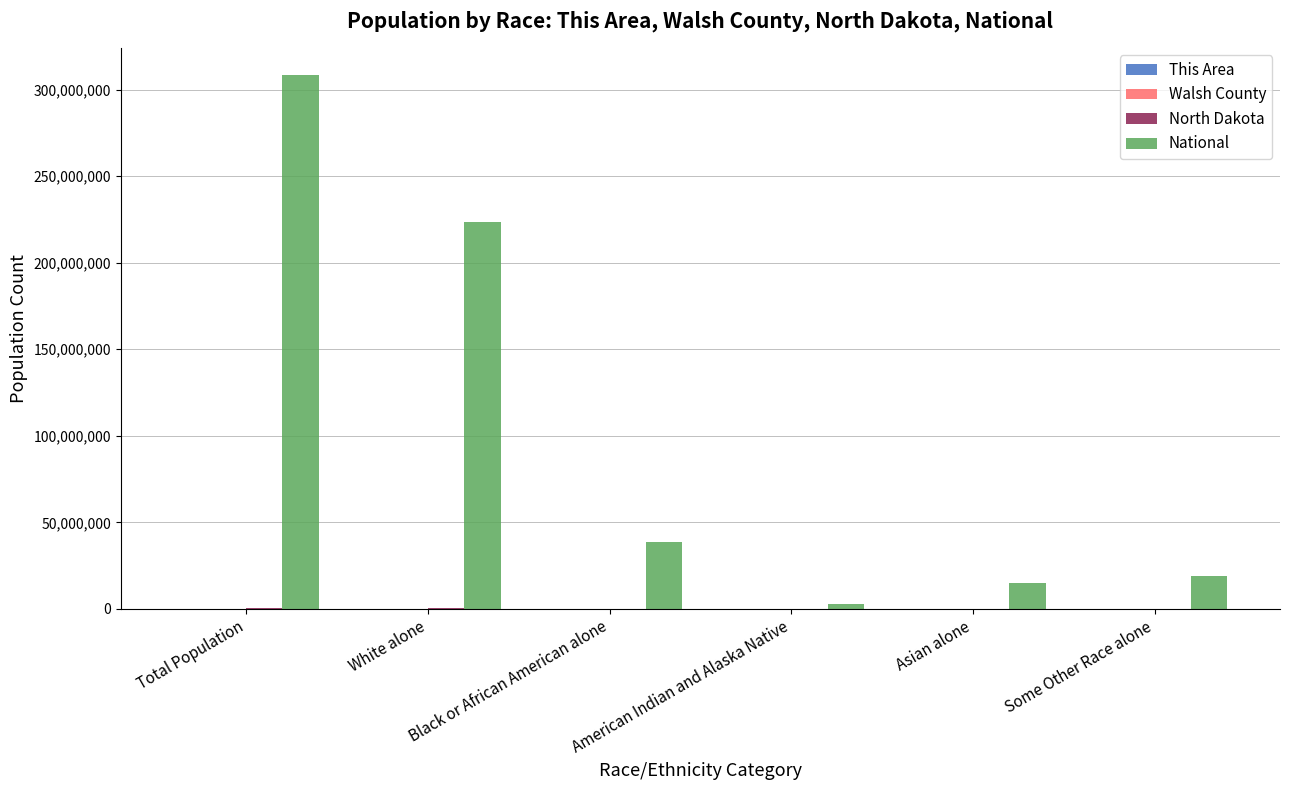

At which category is the sum across all series the highest?

Total Population